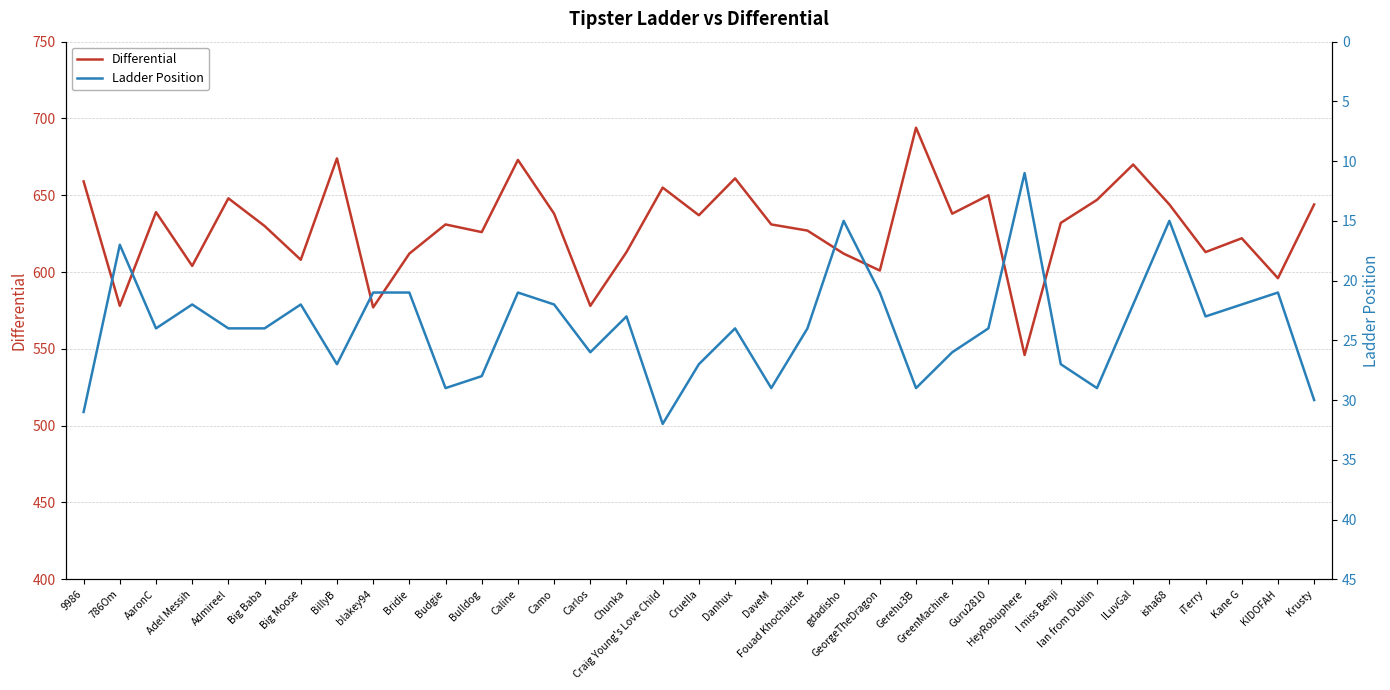

What is the difference between the second highest and minimum values in the Ladder Position series?

20